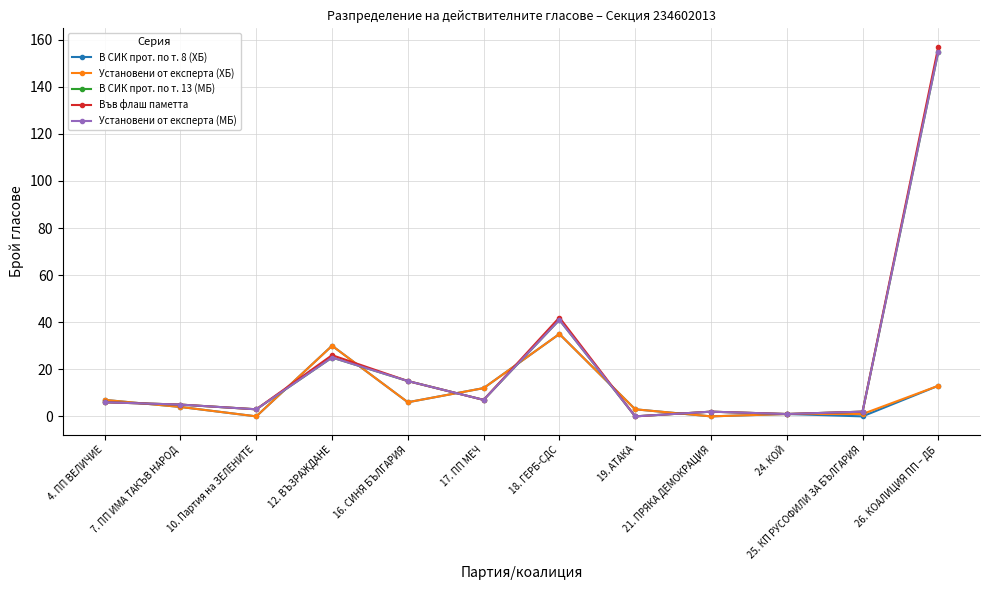

What is the difference between the highest and lowest values at 19. АТАКА?

3